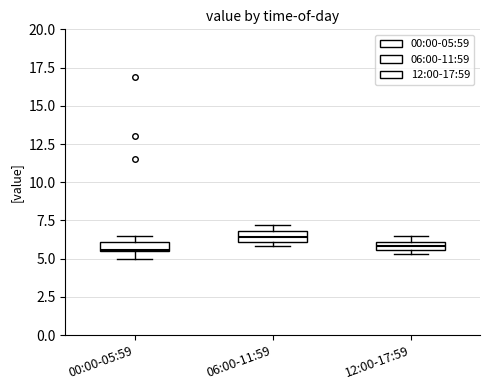

Where is the lower edge of the box for 12:00-17:59 on the y-axis? The values are not printed on the chart, so give them approximately, as read against the axis.

5.5